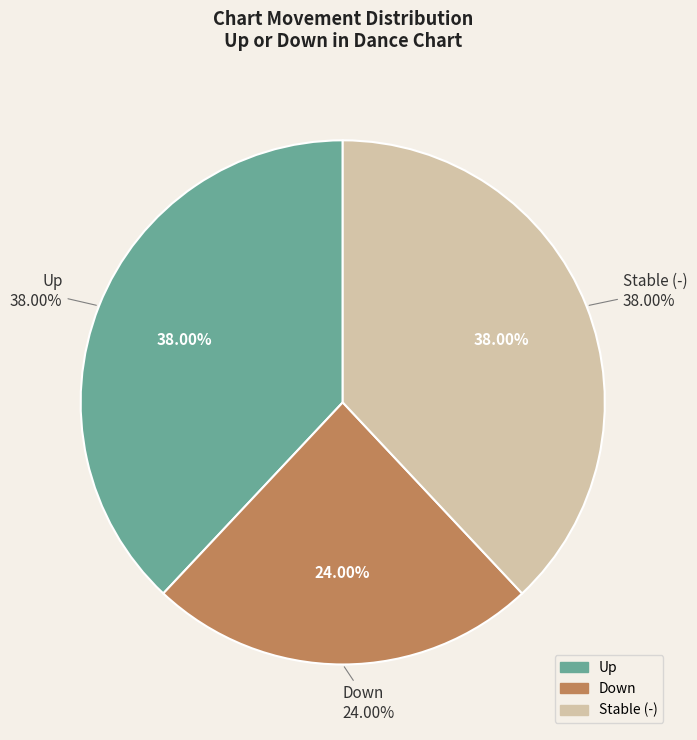

Is it true that up is 53% of the pie?

False